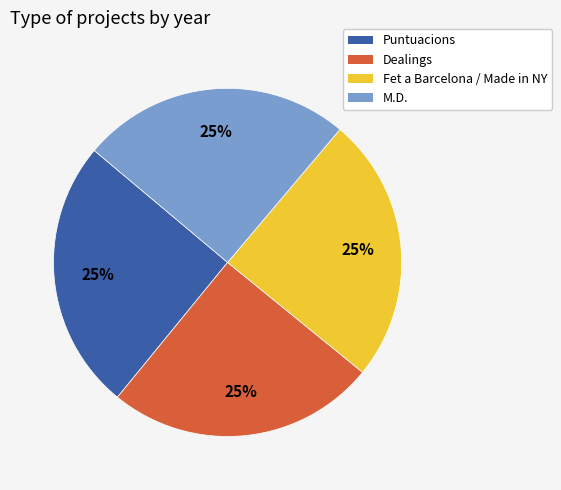

Count the number of slices in the pie.

4